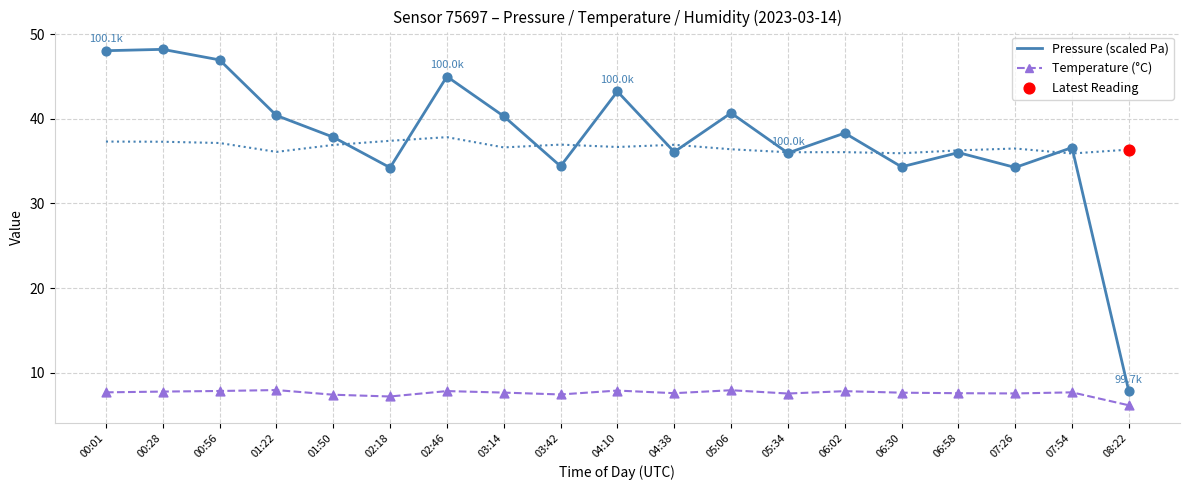

What is the difference between the highest and lowest values at 06:58?

28.7